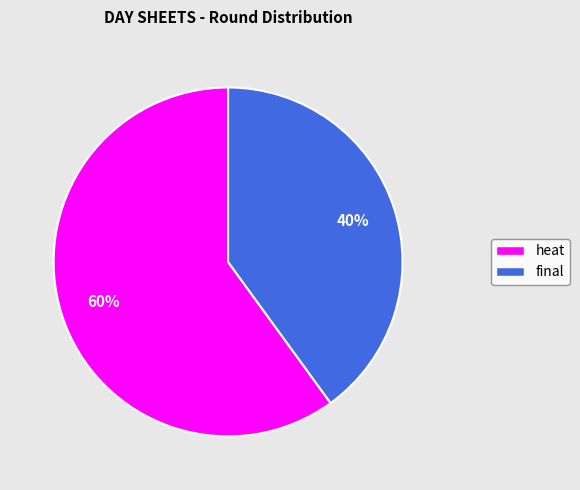

What percentage is the heat slice, to the nearest percent?

60%